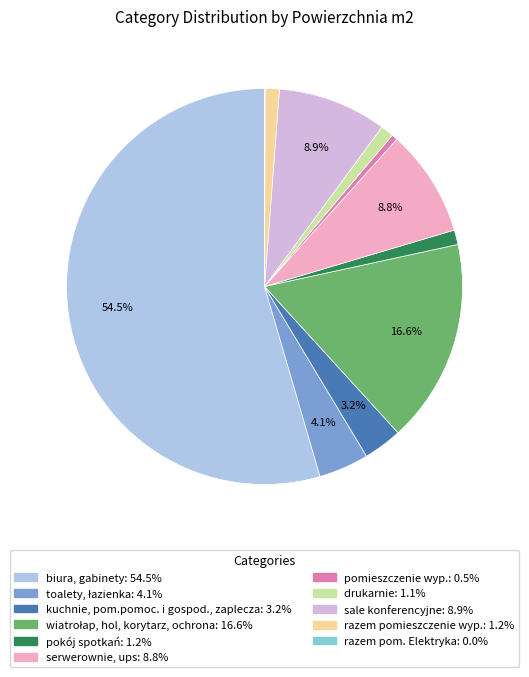

Is the sum of pomieszczenie wyp. and drukarnie greater than half?

No